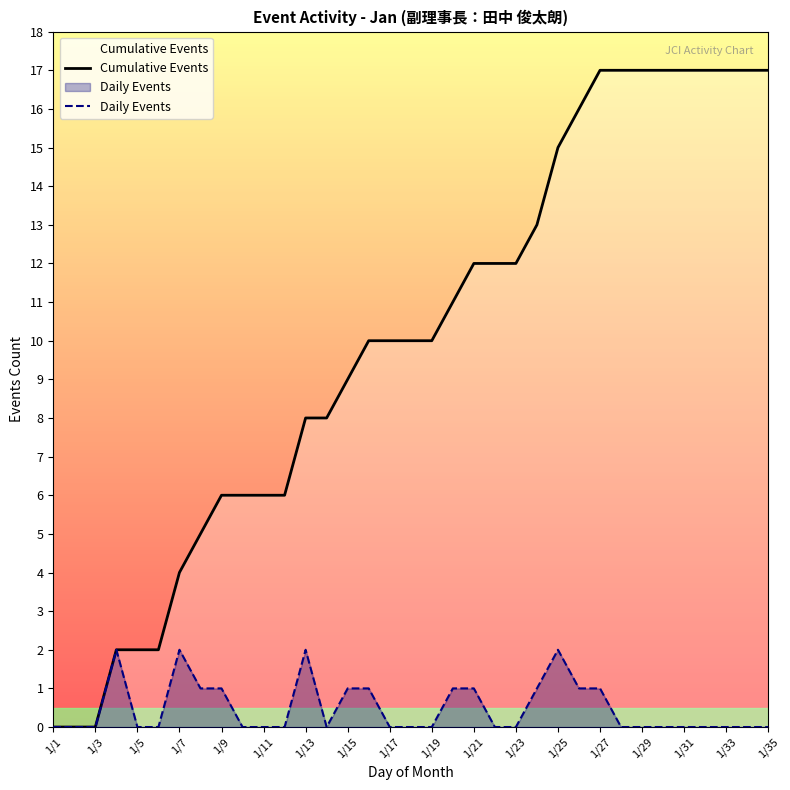

Between 1/3 and 1/21, which series saw the biggest shift?

Cumulative Events